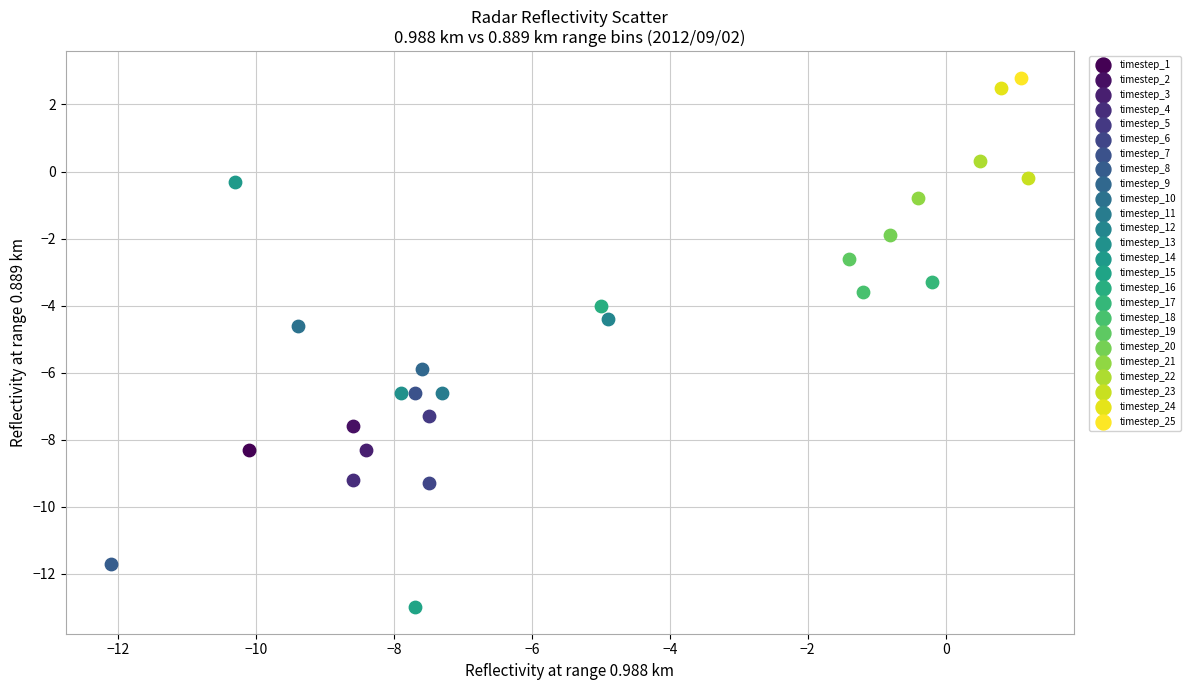

What are all the series names shown in the legend?

timestep_1, timestep_2, timestep_3, timestep_4, timestep_5, timestep_6, timestep_7, timestep_8, timestep_9, timestep_10, timestep_11, timestep_12, timestep_13, timestep_14, timestep_15, timestep_16, timestep_17, timestep_18, timestep_19, timestep_20, timestep_21, timestep_22, timestep_23, timestep_24, timestep_25